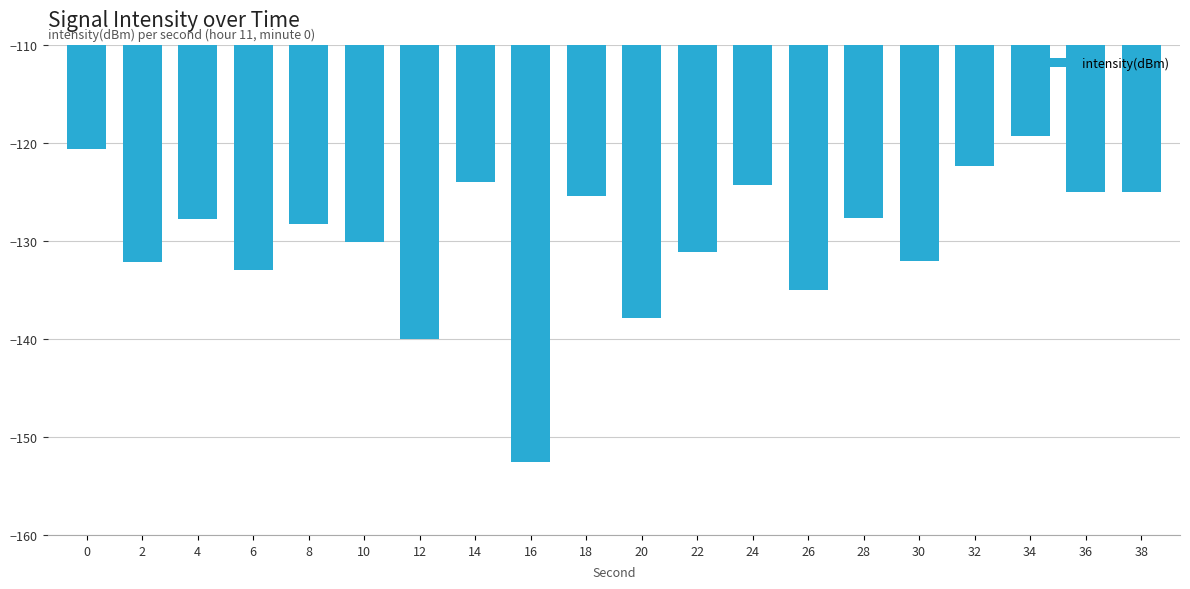

How many values are below -127?

12